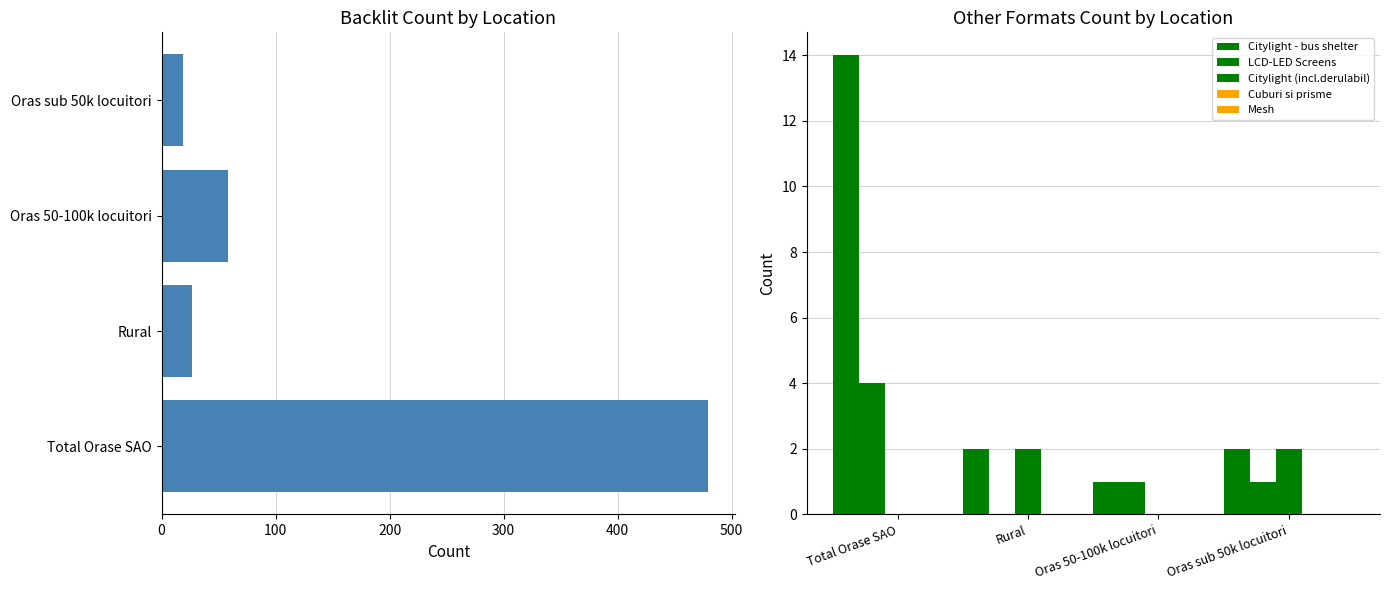

How many values in the LCD-LED Screens series are below 1?

1